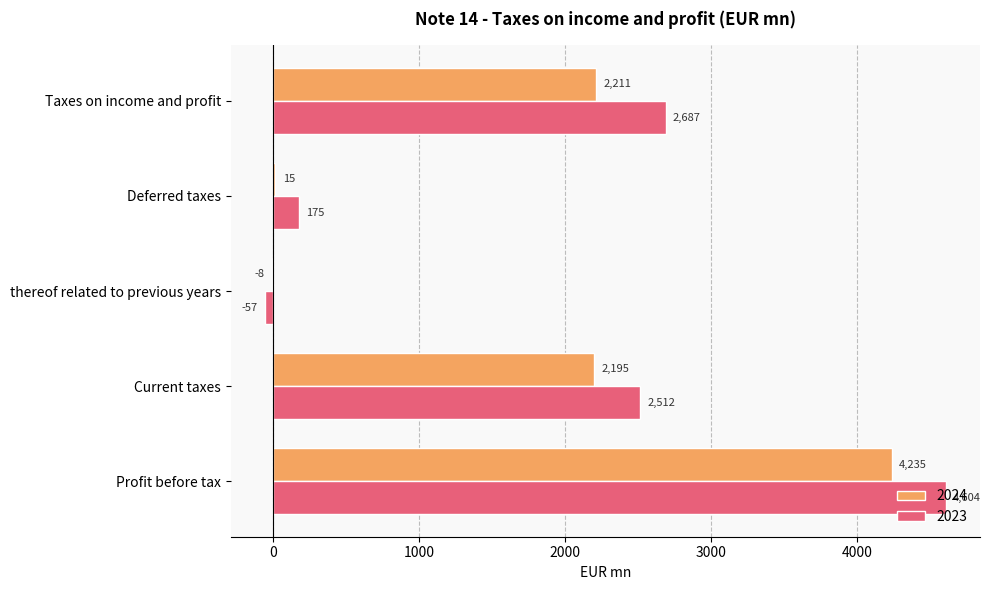

What is the sum of all 2023 values?

9921